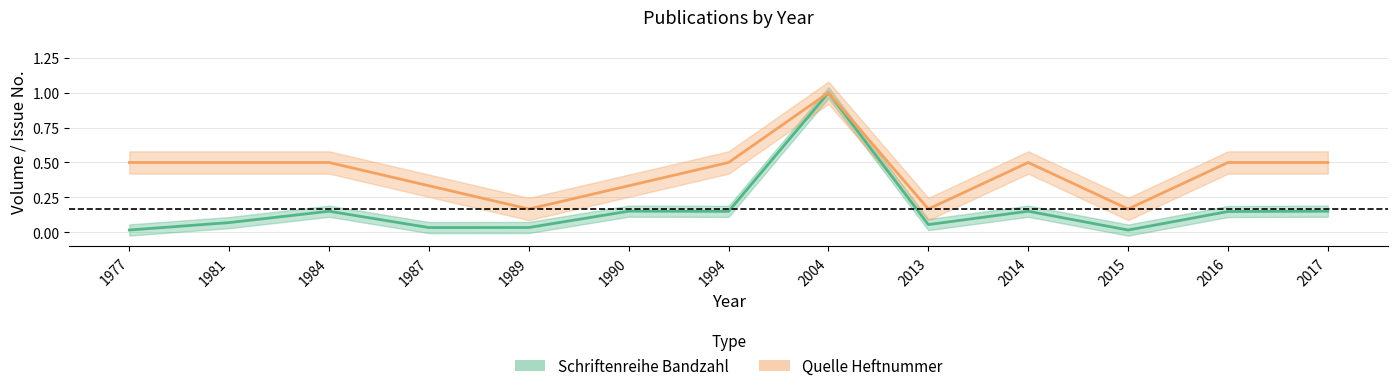

Which category has the highest value across all series?

2004